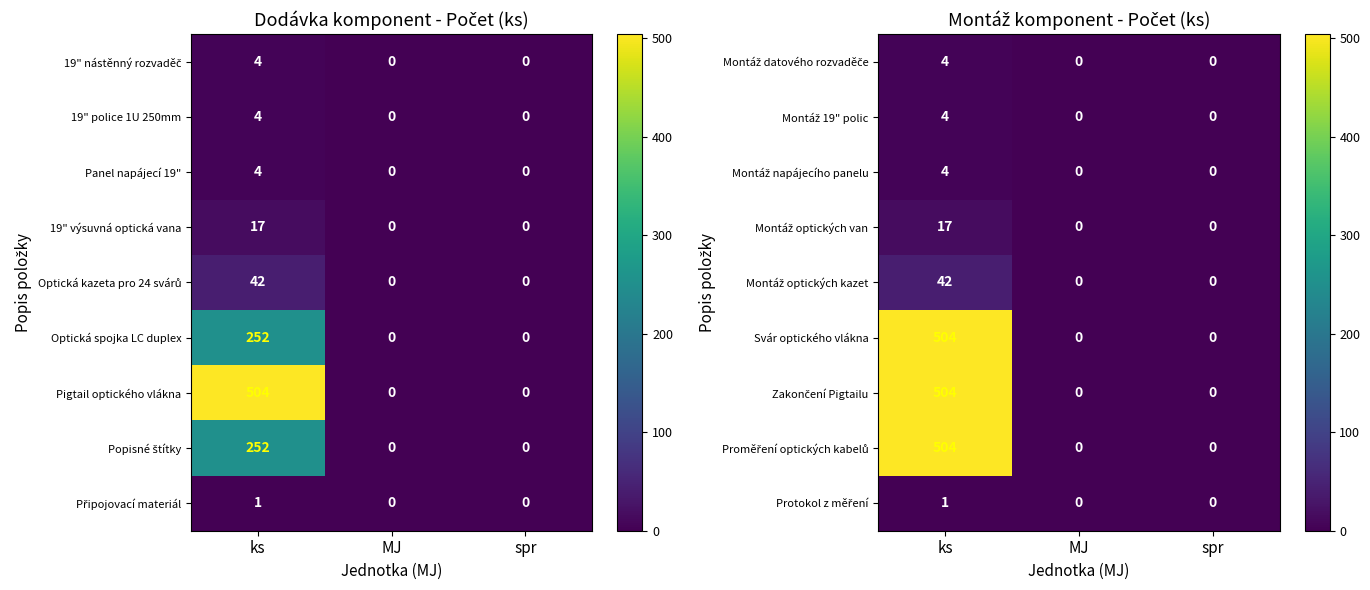

What is the difference between the maximum and second lowest values in the Svár optického vlákna series?

504